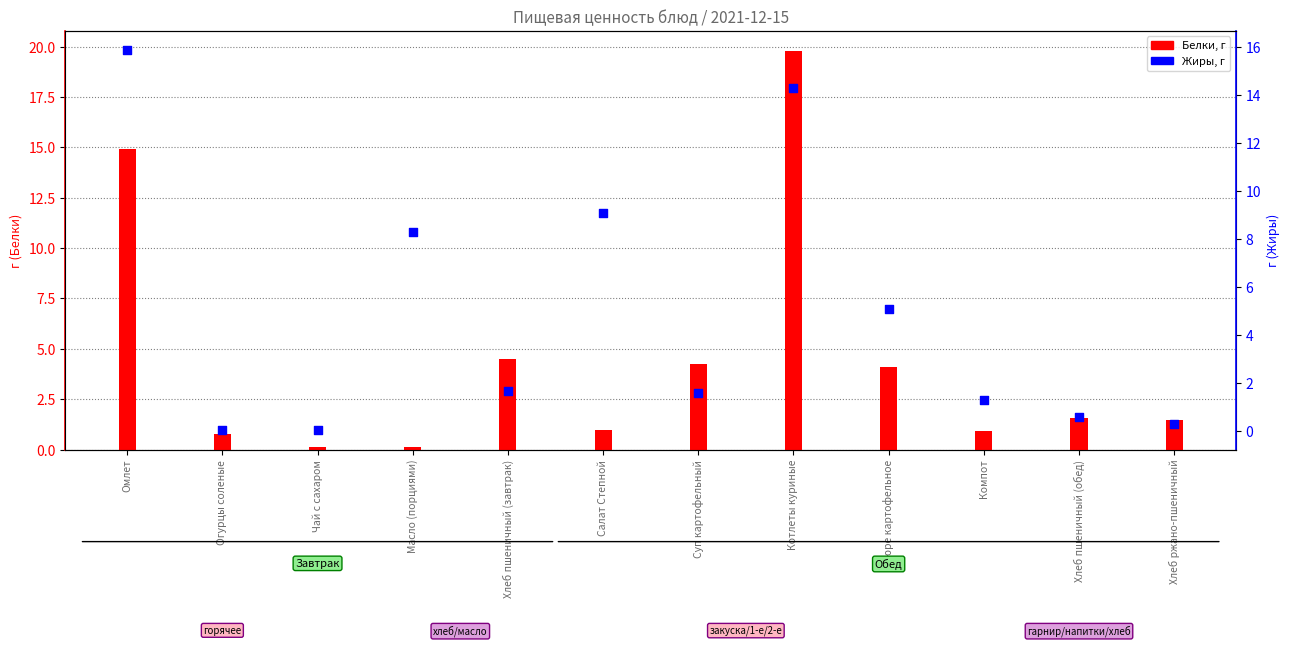

Which series has the largest total across all categories?

Жиры